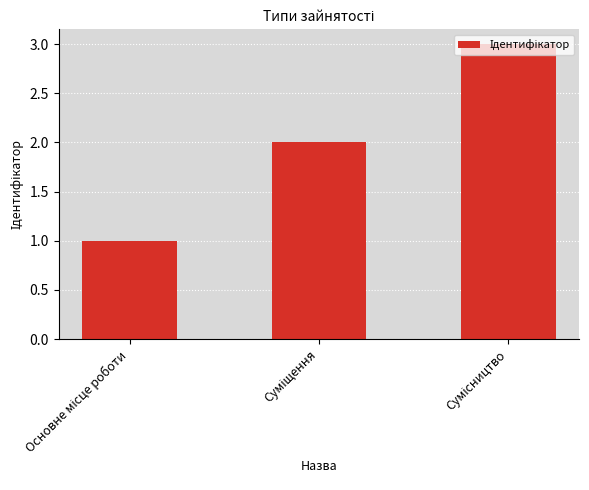

What is the maximum value shown in the chart?

3